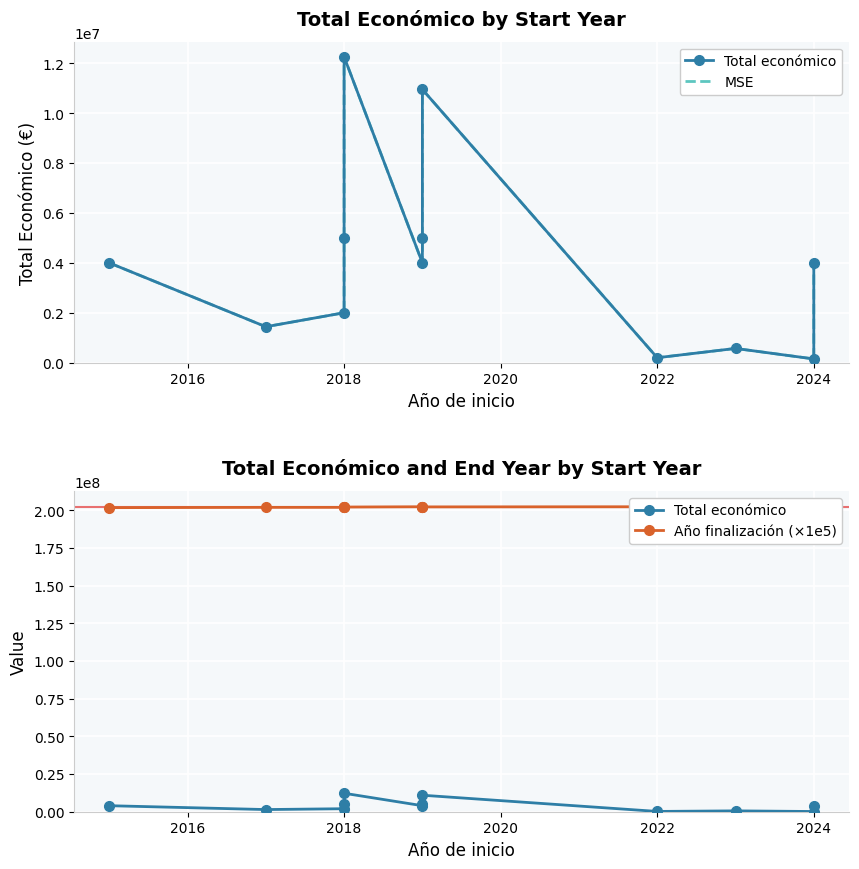

What is the total value across all series at 2016?

204872356